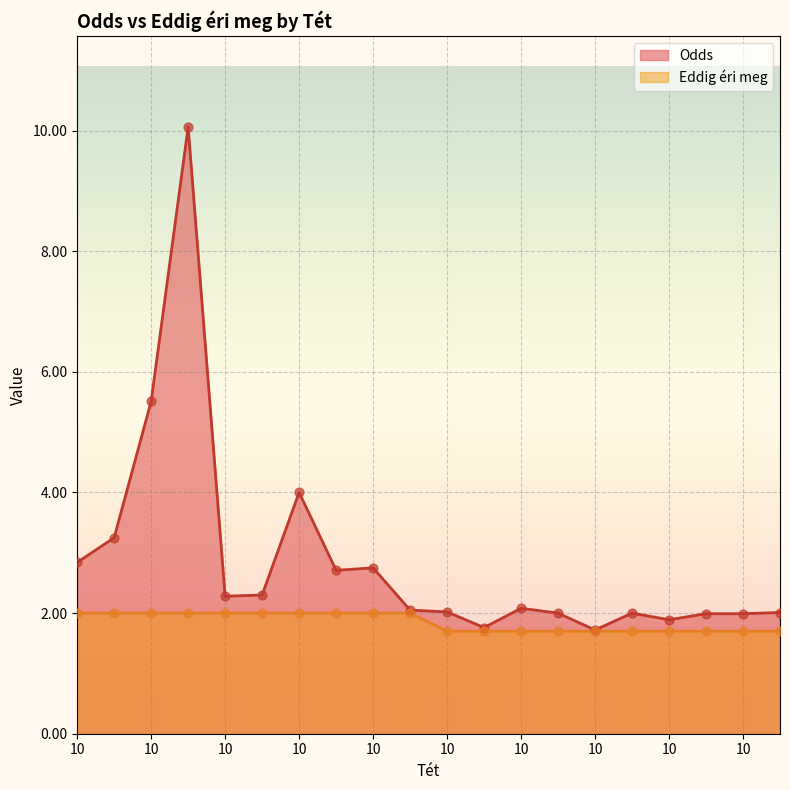

What is the total value across all series at 10?

4.8